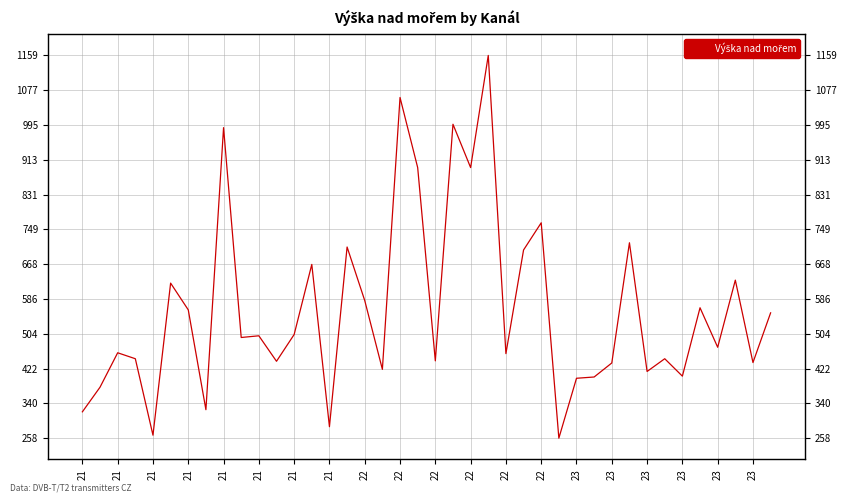

Which has a higher value, 22 or 21?

22